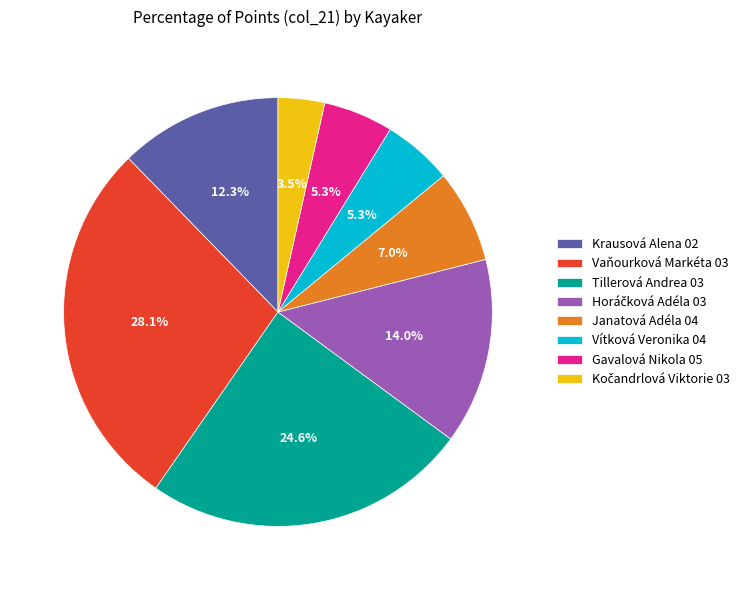

What is the largest slice in the pie chart?

Vaňourková Markéta 03